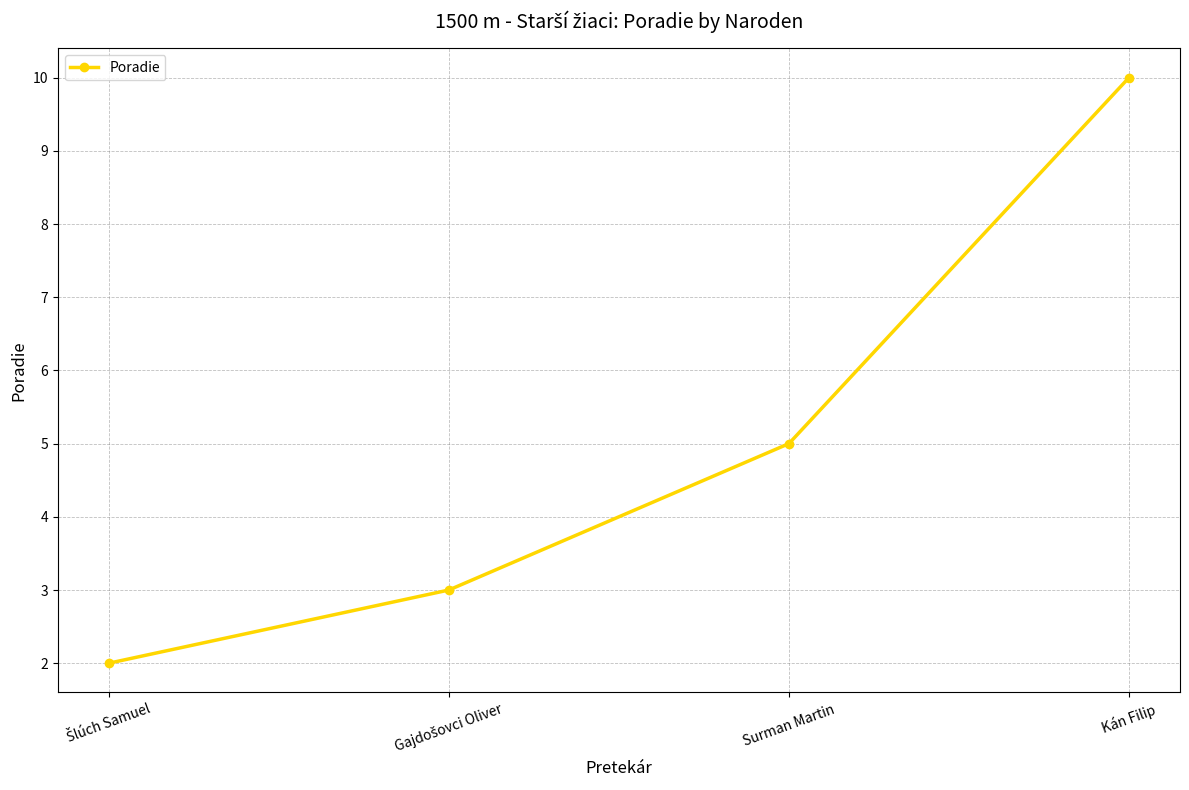

Read the value at Surman Martin.

5